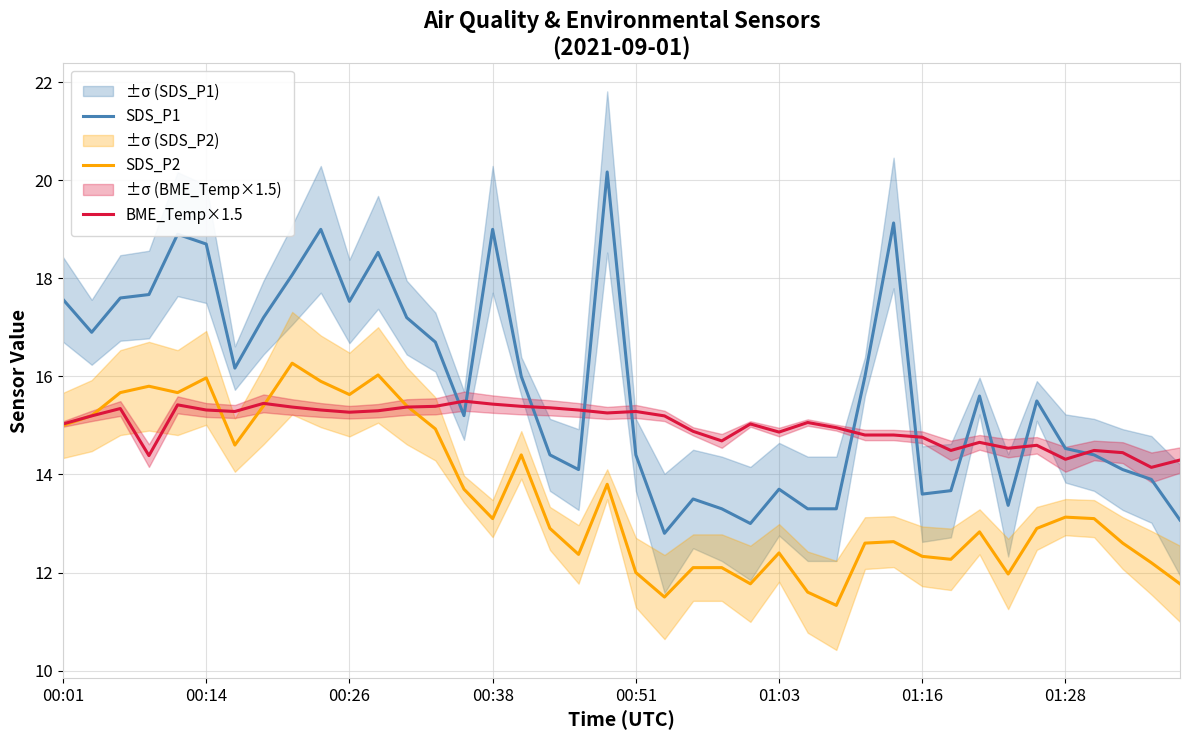

True or false: SDS_P1 and BME_Temp×1.5 intersect in this chart.

True